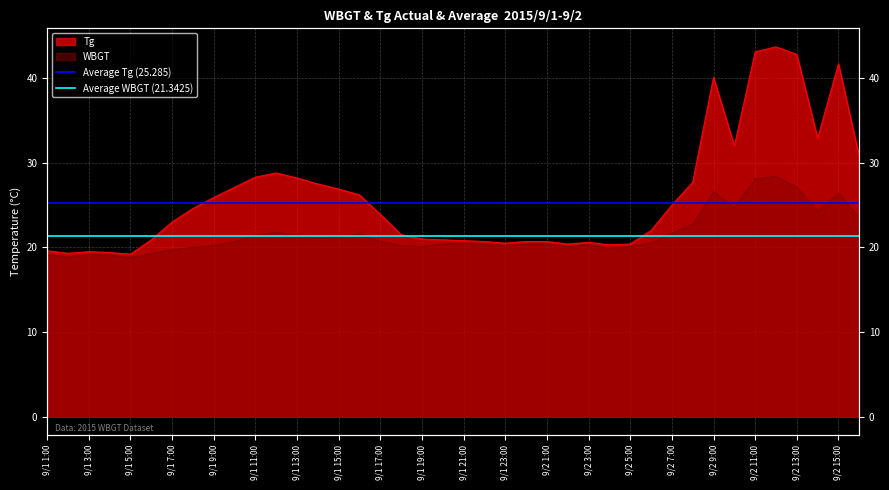

What is the approximate value of Average WBGT (21.3425) at 9/1 1:00?

21.3